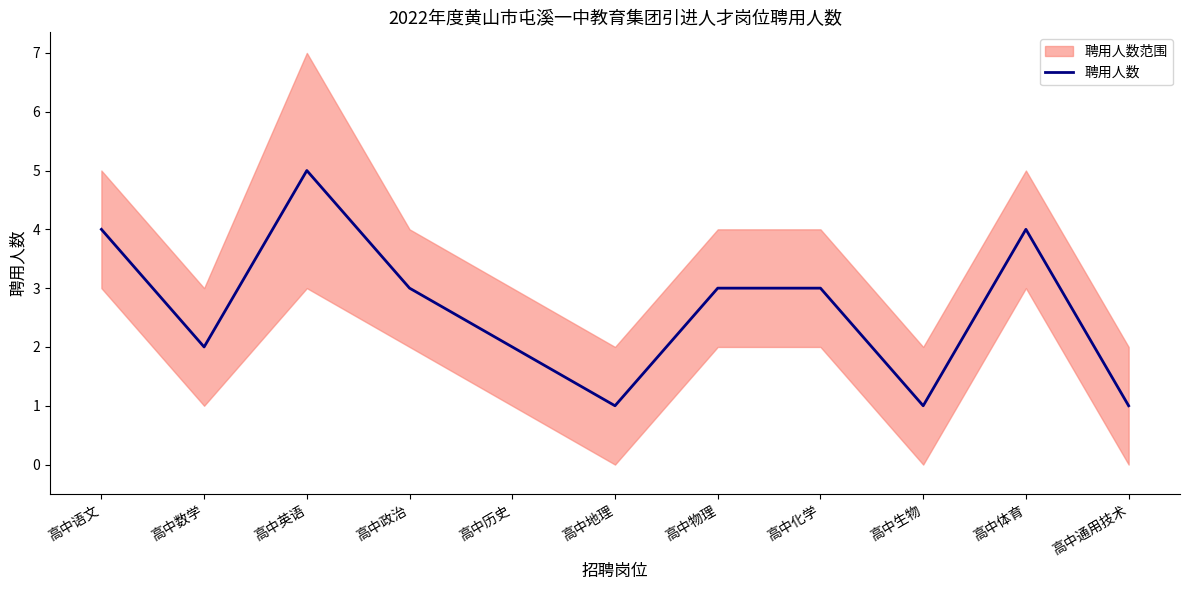

Where does the data first go above 3?

高中语文